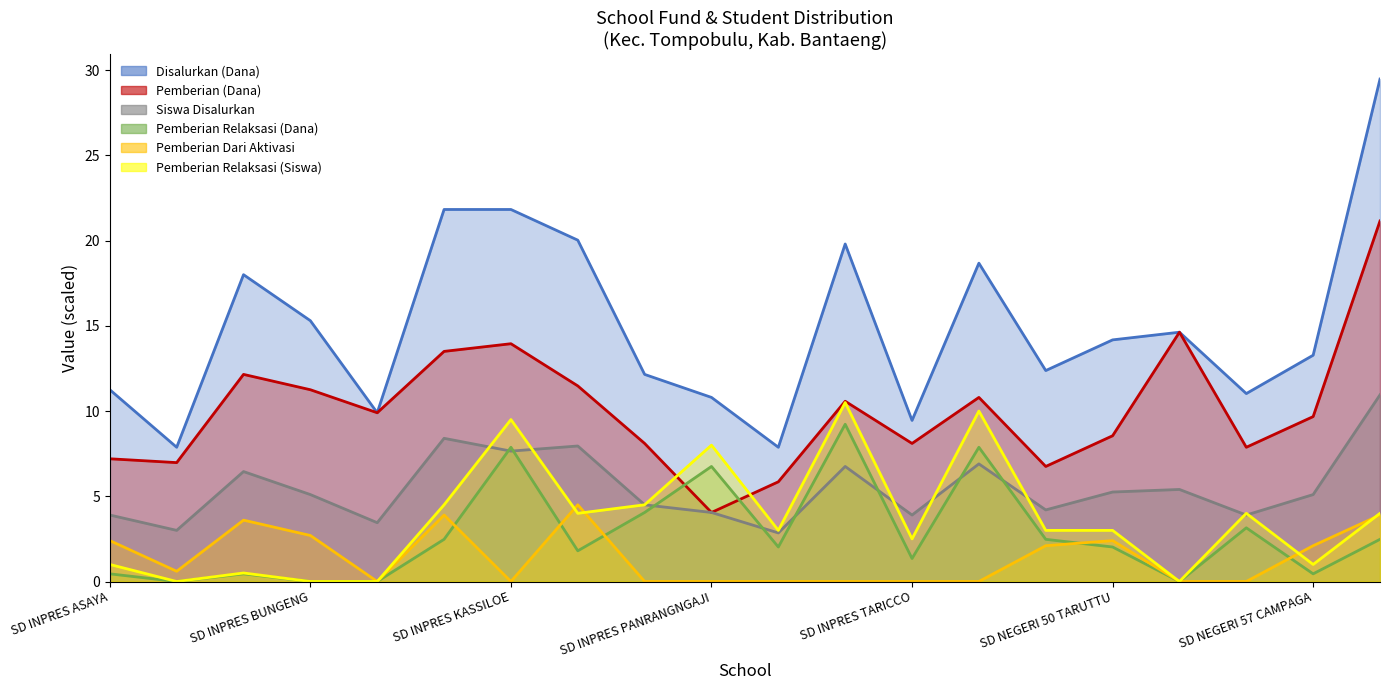

The value of Disalurkan (Dana) at SD INPRES GANTING is 9.9. True or false?

True